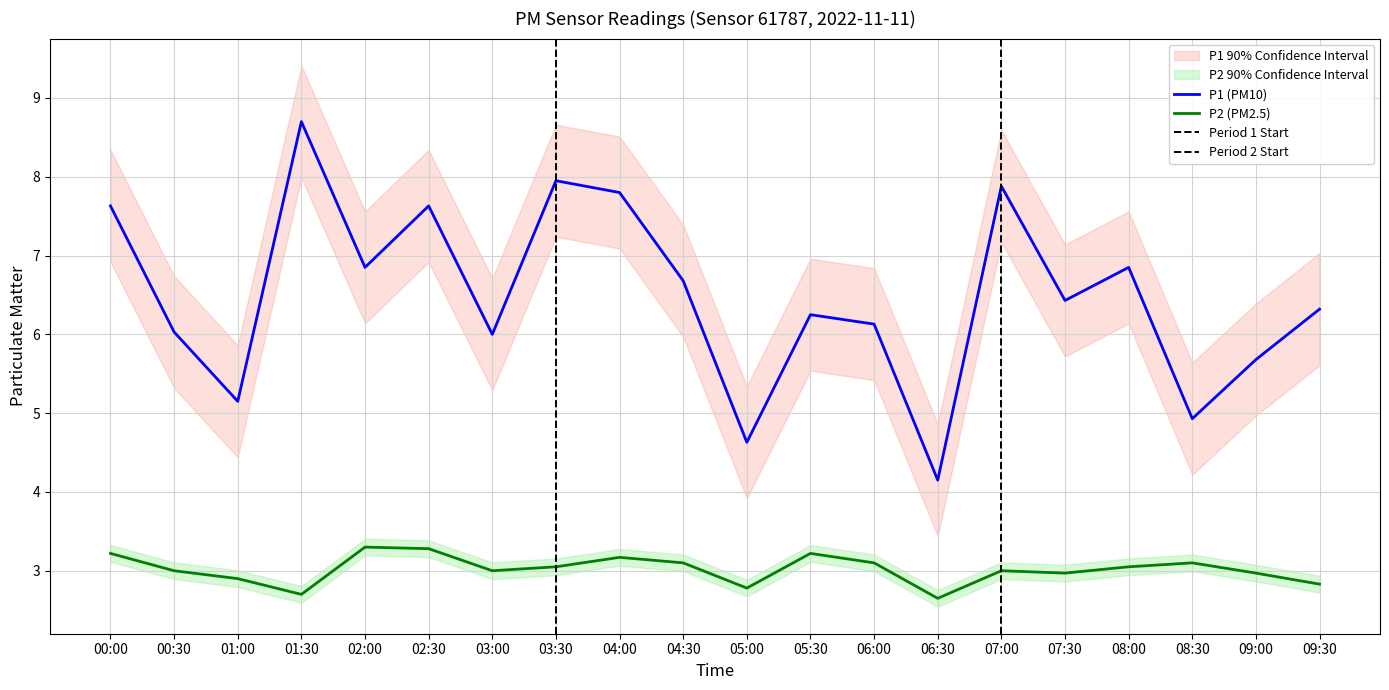

True or false: P1 and P2 intersect in this chart.

False